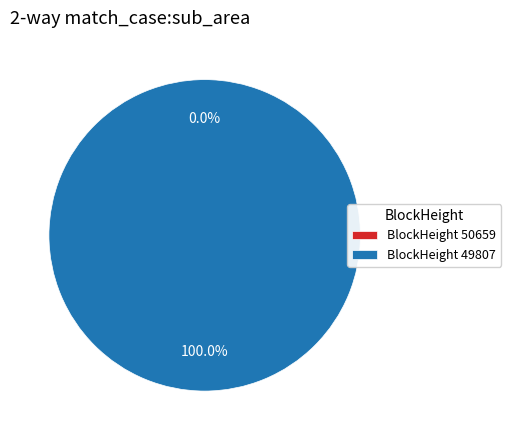

Does 49807 account for over 50% of the chart?

Yes